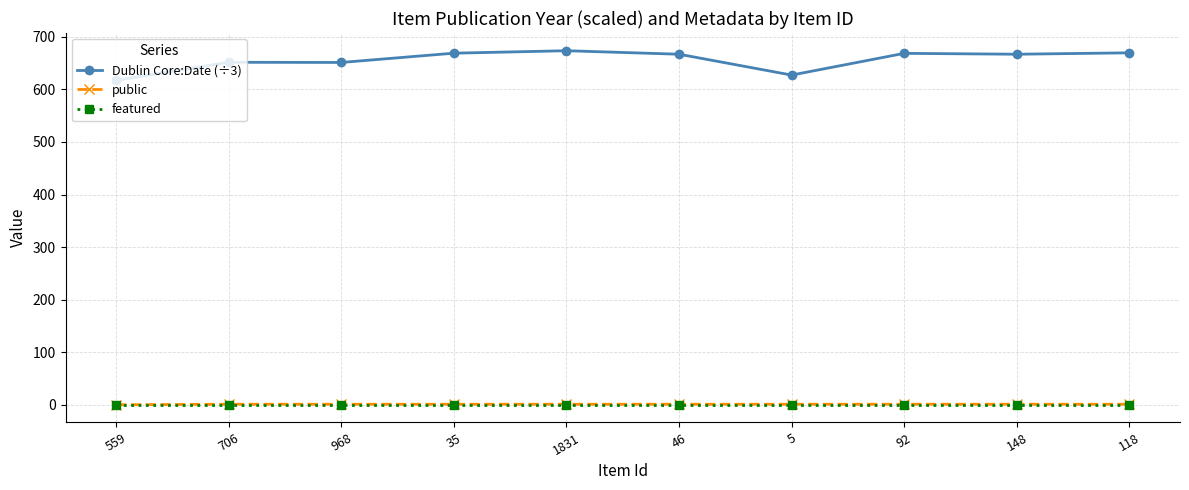

The Dublin Core:Date (÷3) series shows 1034.9 at 35. True or false?

False